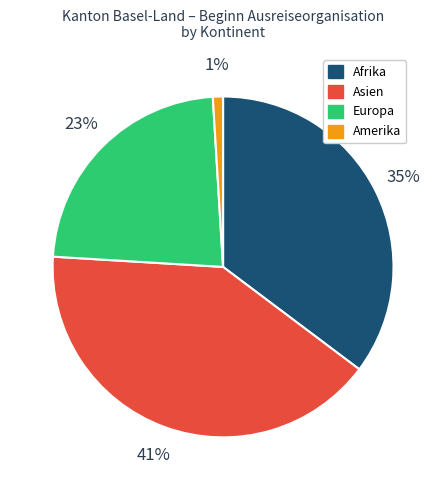

Is there any slice that represents more than half of the pie?

No